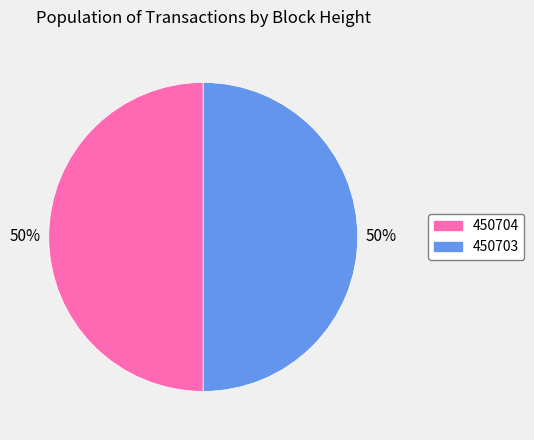

True or false: 450704 accounts for 50% of the total.

True